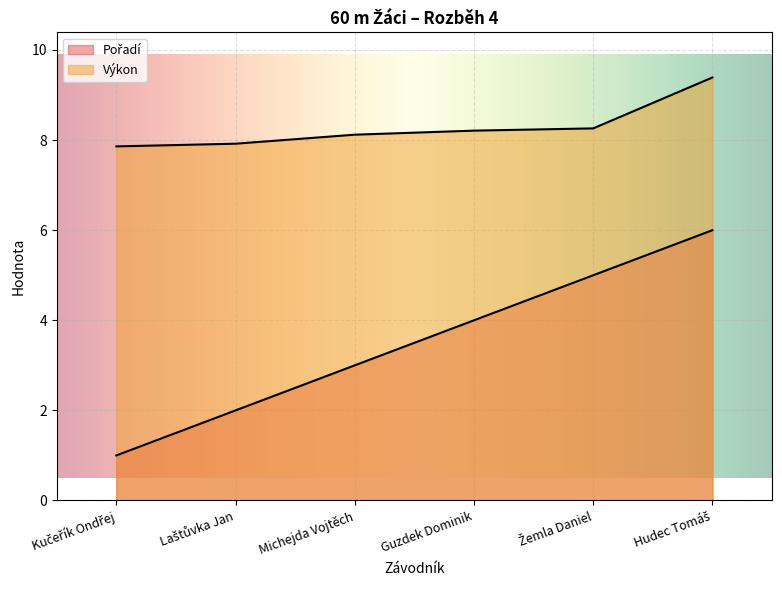

What value does the Pořadí series have at Laštůvka Jan?

2.0